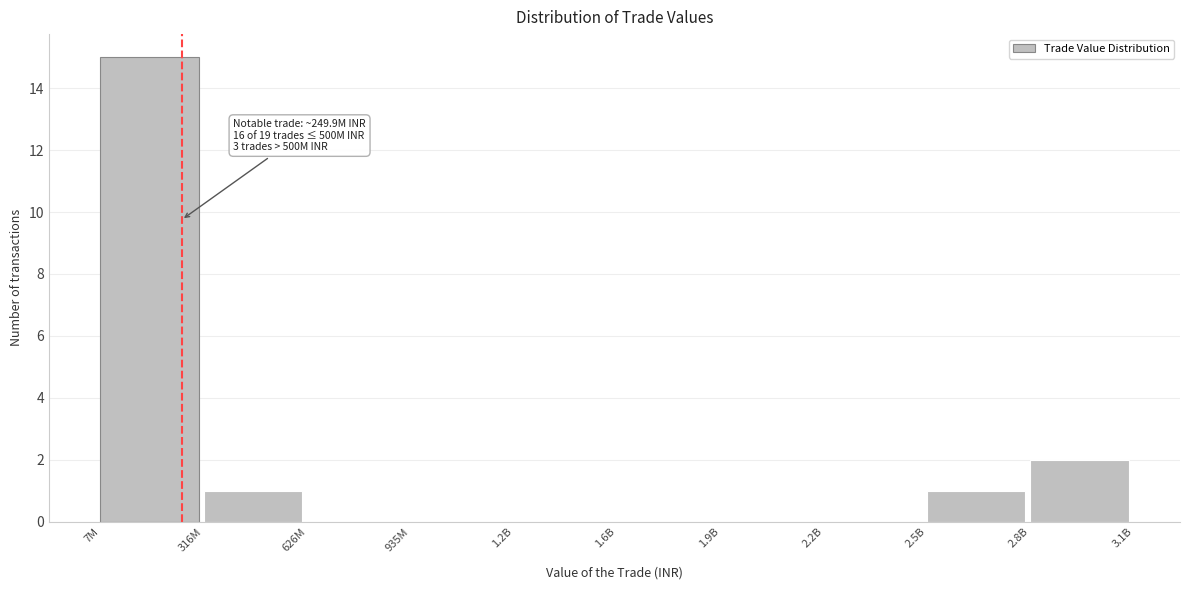

Reading left to right, list all the values displayed in this chart.

7M=15	316M=1	626M=0	935M=0	1.2B=0	1.6B=0	1.9B=0	2.2B=0	2.5B=1	2.8B=2